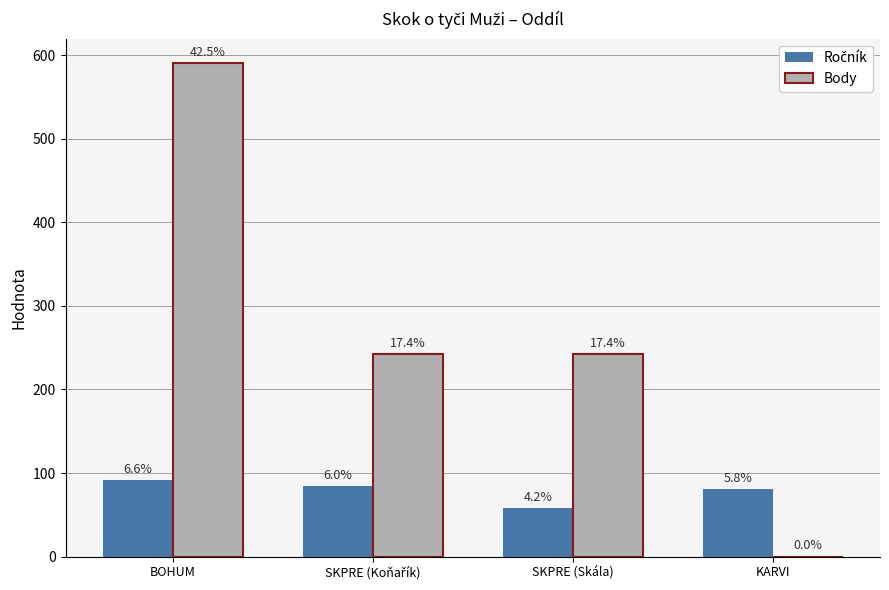

Does the chart contain stacked bars?

No